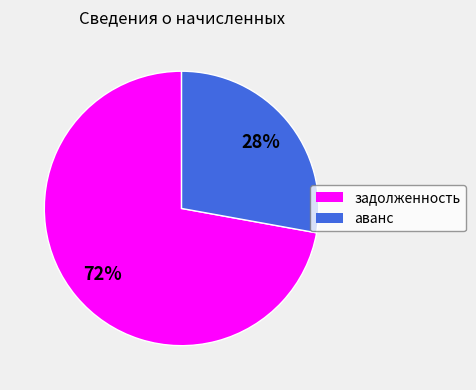

To the nearest percent, what is the difference between the largest and smallest slice percentages?

44%